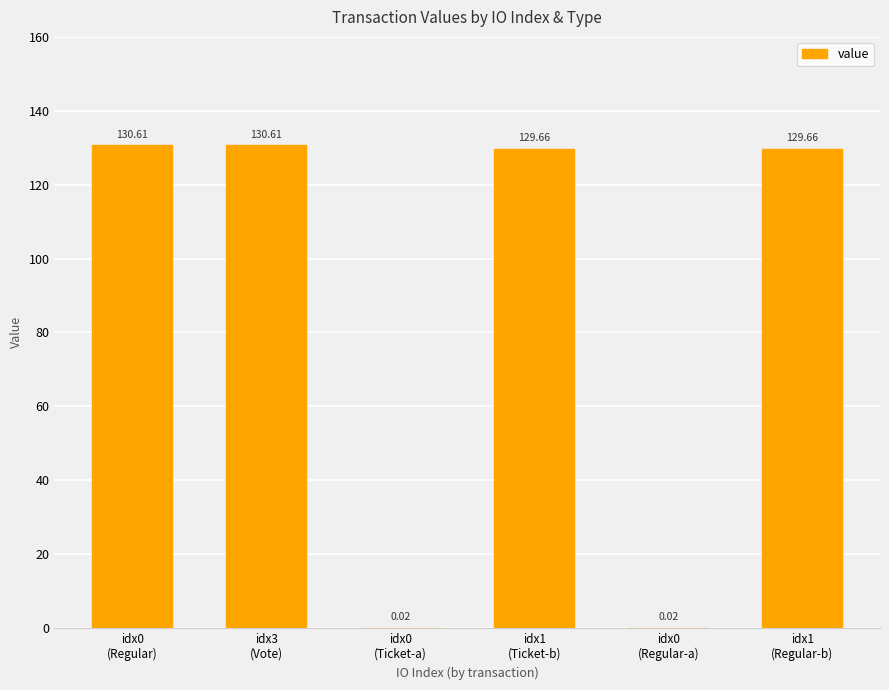

What is the difference between the values at idx0
(Ticket-a) and idx1
(Regular-b)?

129.6